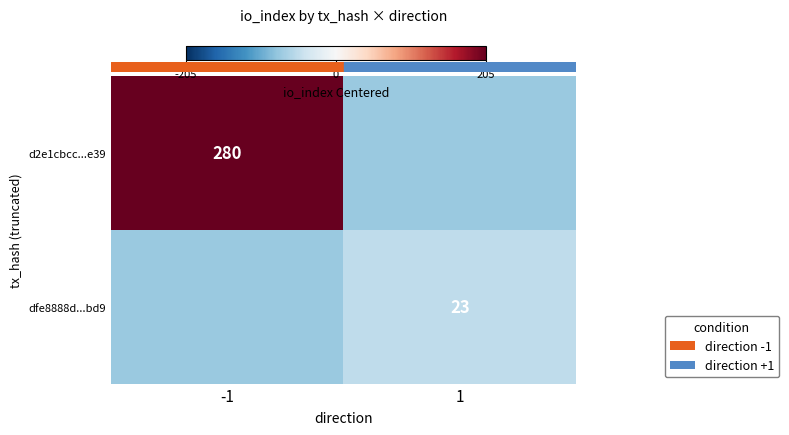

Is the value of d2e1cbcc...e39 at -1 greater than the value of dfe8888d...bd9 at 1?

Yes